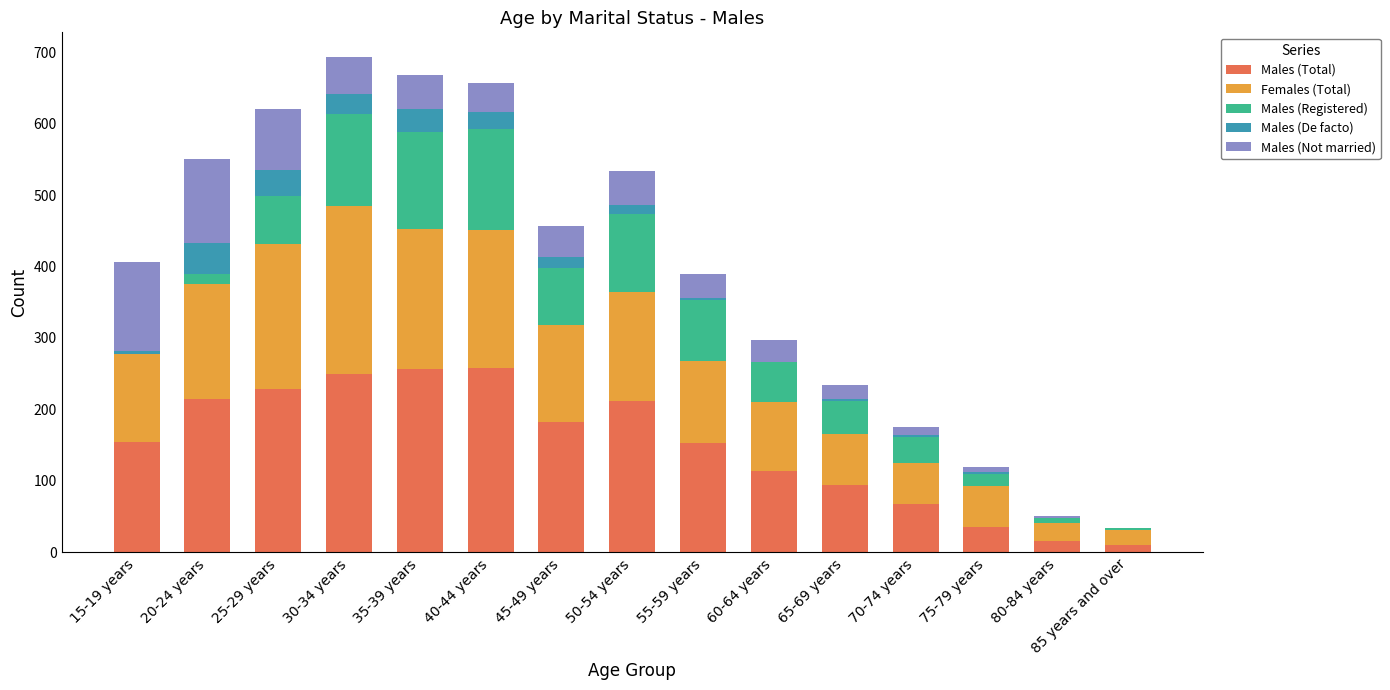

Are the bars horizontal?

No